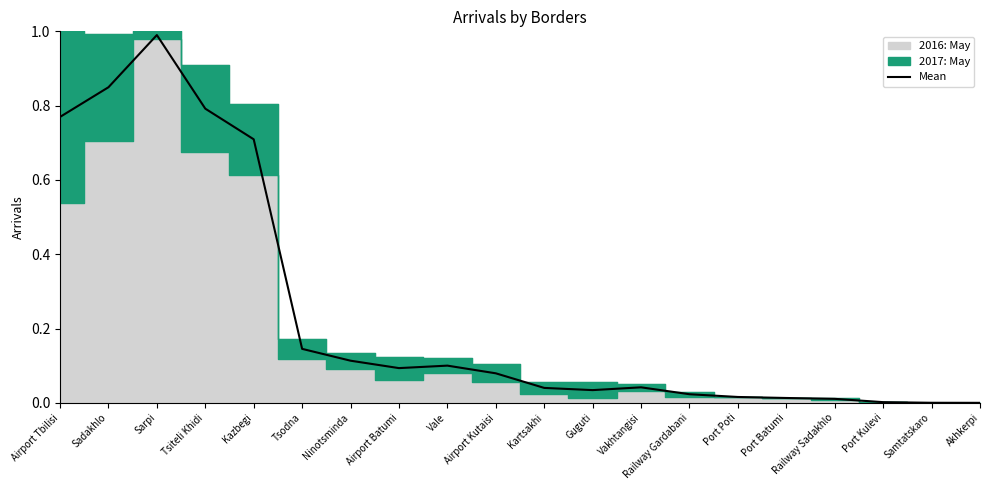

How many points are lower than both their immediate neighbors (excluding endpoints)?

2